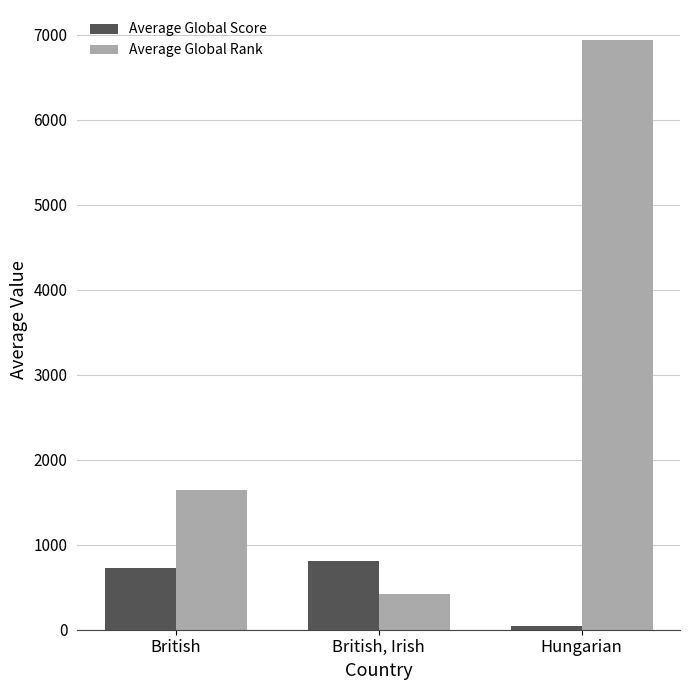

What is the spread (max minus min) of values at British?

913.9